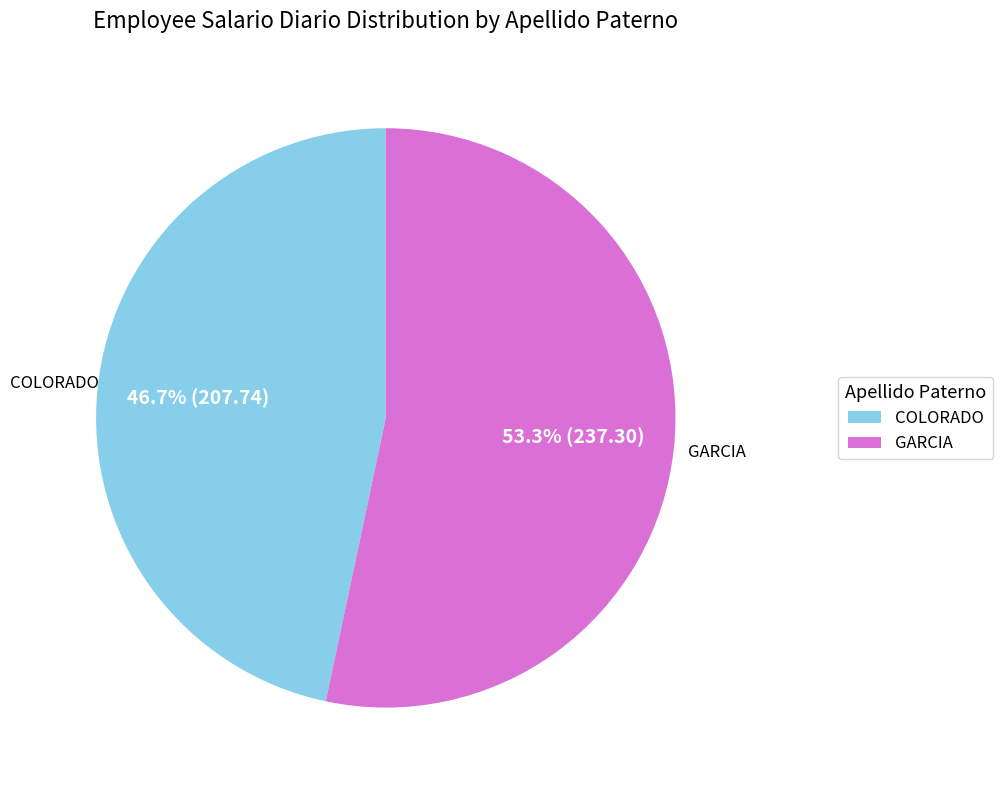

Count the number of slices in the pie.

2